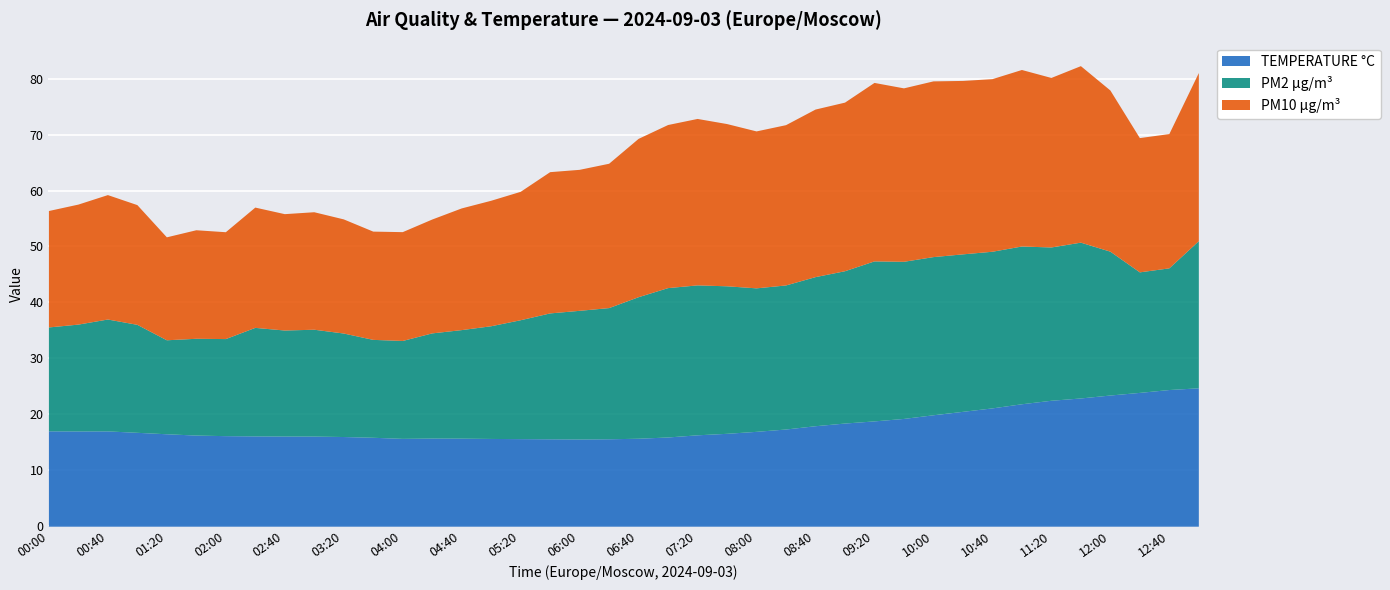

After their last crossing, which series has the higher values: PM2 µg/m³ or TEMPERATURE °C?

PM2 µg/m³